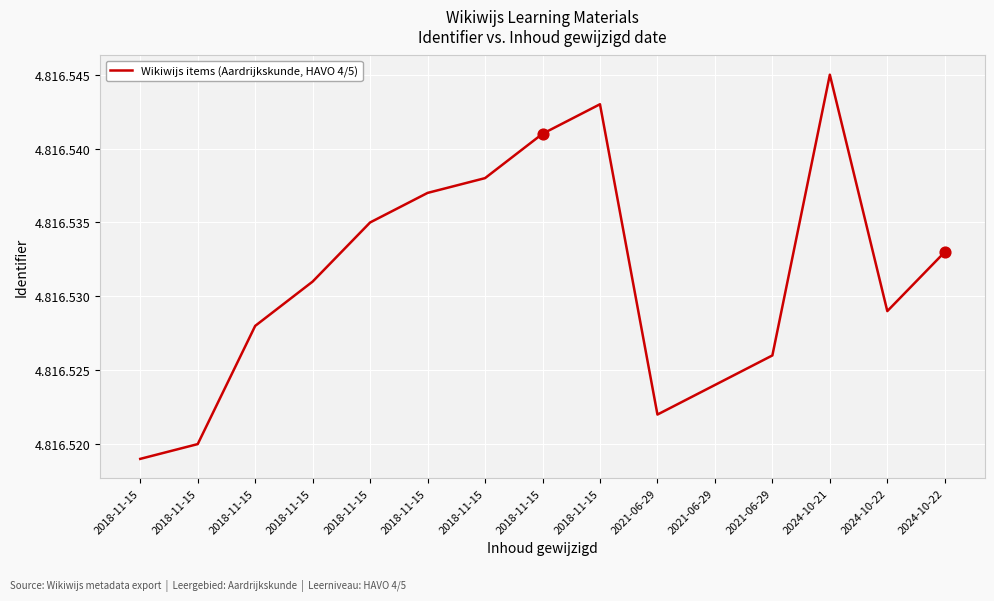

What is the ratio of the value at 2018-11-15 to the value at 2021-06-29?

1.0